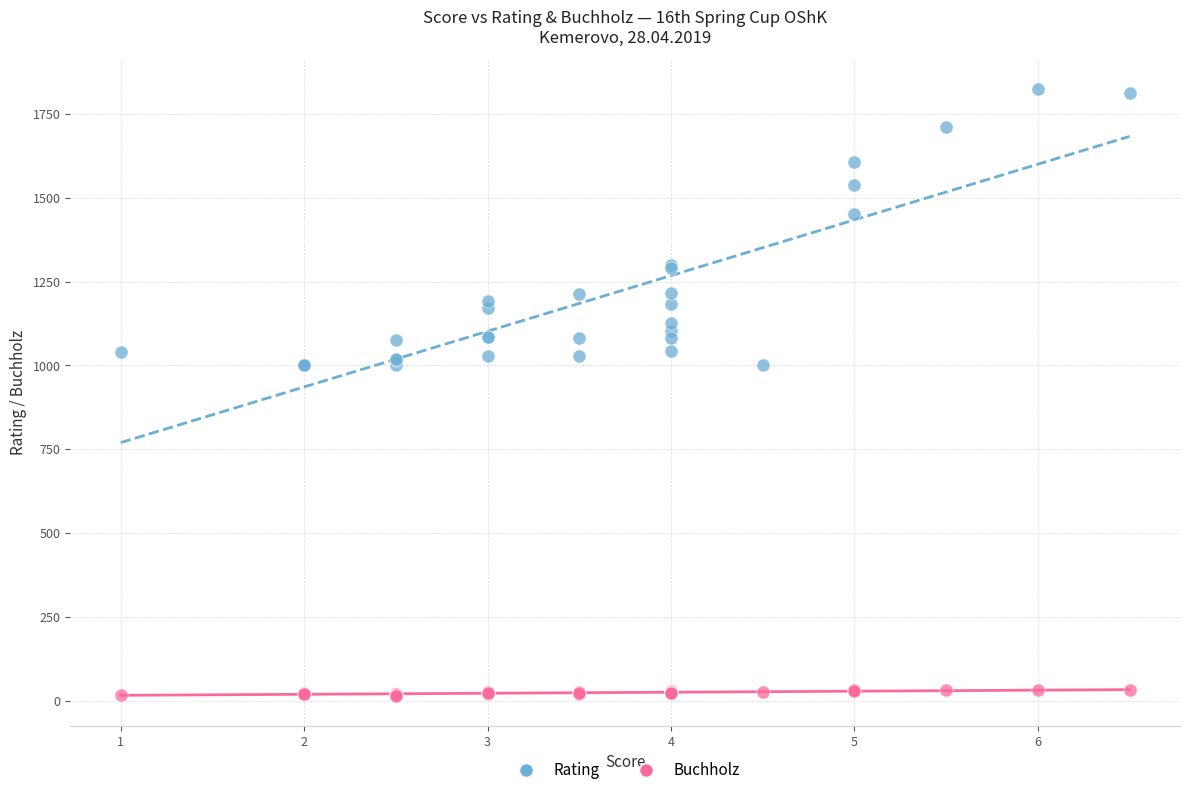

In the Rating series, what Y value is closest to 1411?

1451.0